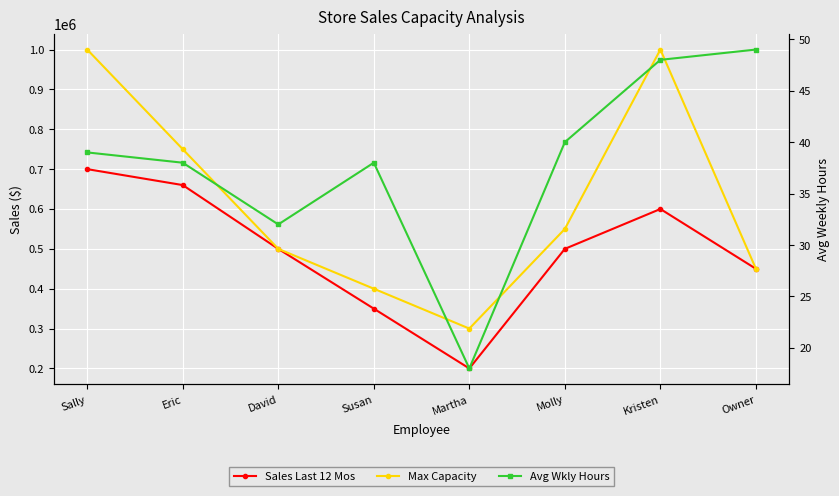

At which category is the sum across all series the highest?

Sally